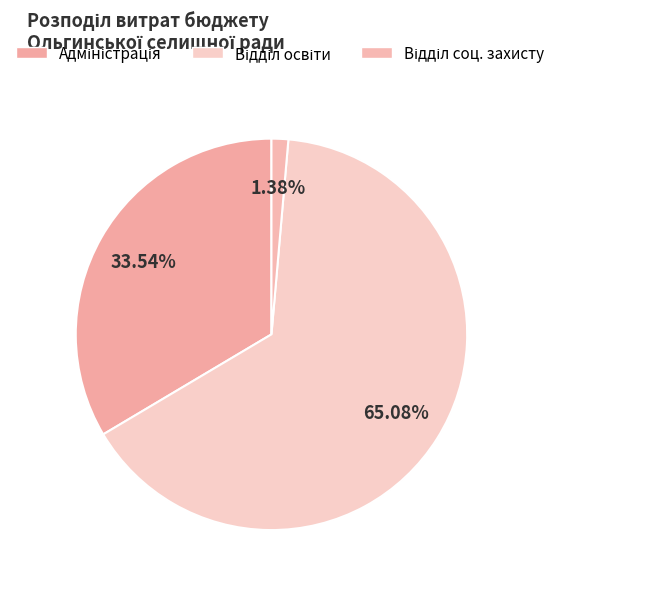

How many segments does this pie chart have?

3